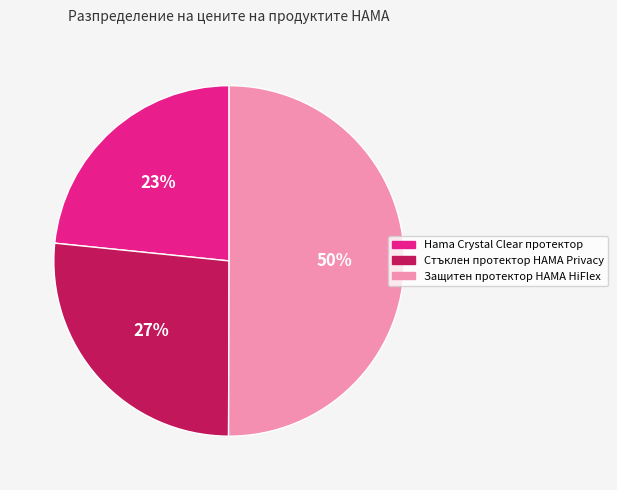

Which category has the biggest portion of the pie?

Защитен протектор HAMA HiFlex